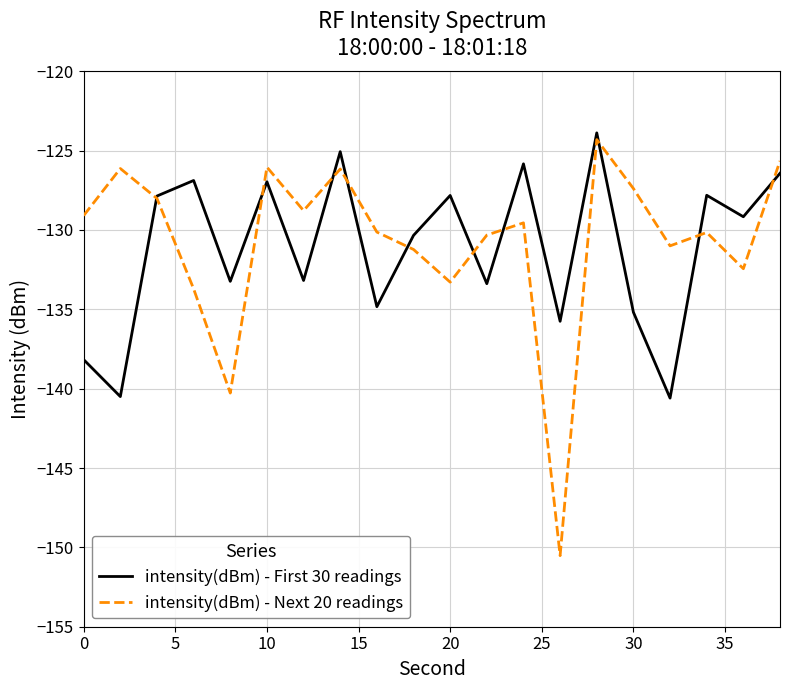

What is the smallest value displayed?

-150.5